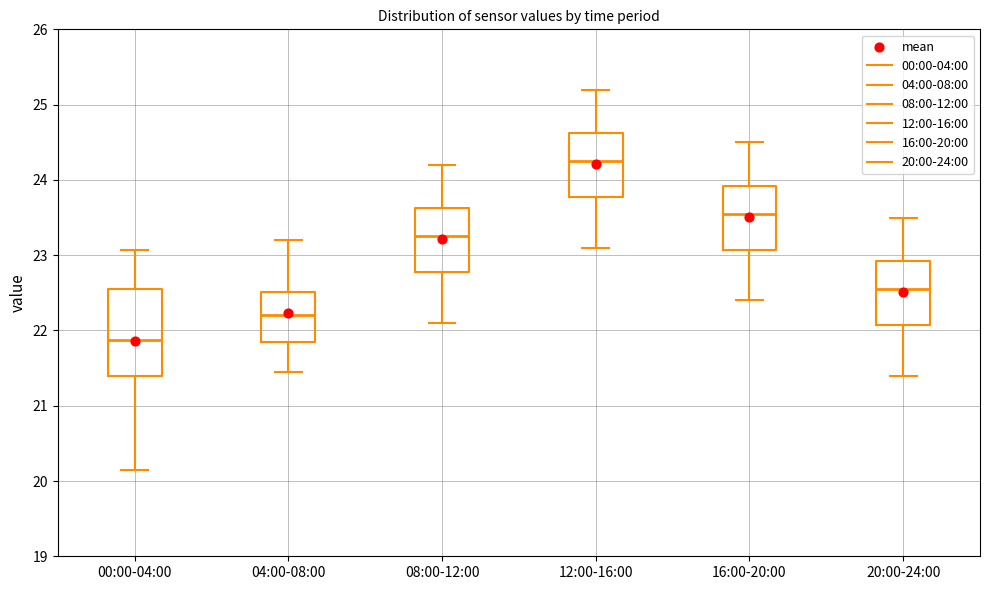

Reading left to right, transcribe this box plot: for each box, give where its median line is, the range the box spans, and where its two whiskers end, as read against the y-axis. The values are not printed on the chart, so give them approximately, as read against the axis.

00:00-04:00: median 21.9, box 21.4 to 22.5, whiskers 20.2 to 23.1
04:00-08:00: median 22.2, box 21.9 to 22.5, whiskers 21.5 to 23.2
08:00-12:00: median 23.3, box 22.8 to 23.6, whiskers 22.1 to 24.2
12:00-16:00: median 24.3, box 23.8 to 24.6, whiskers 23.1 to 25.2
16:00-20:00: median 23.6, box 23.1 to 23.9, whiskers 22.4 to 24.5
20:00-24:00: median 22.6, box 22.1 to 22.9, whiskers 21.4 to 23.5